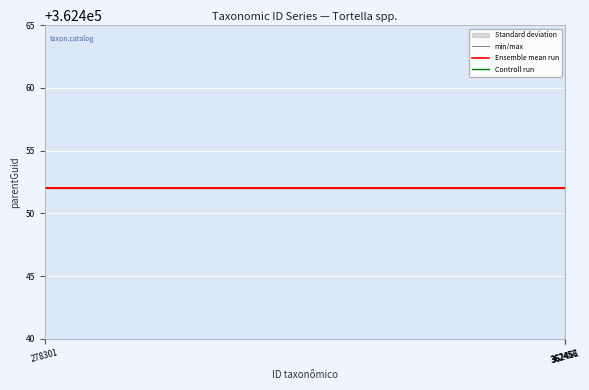

The min/max series shows 362452.0 at 362457. True or false?

True